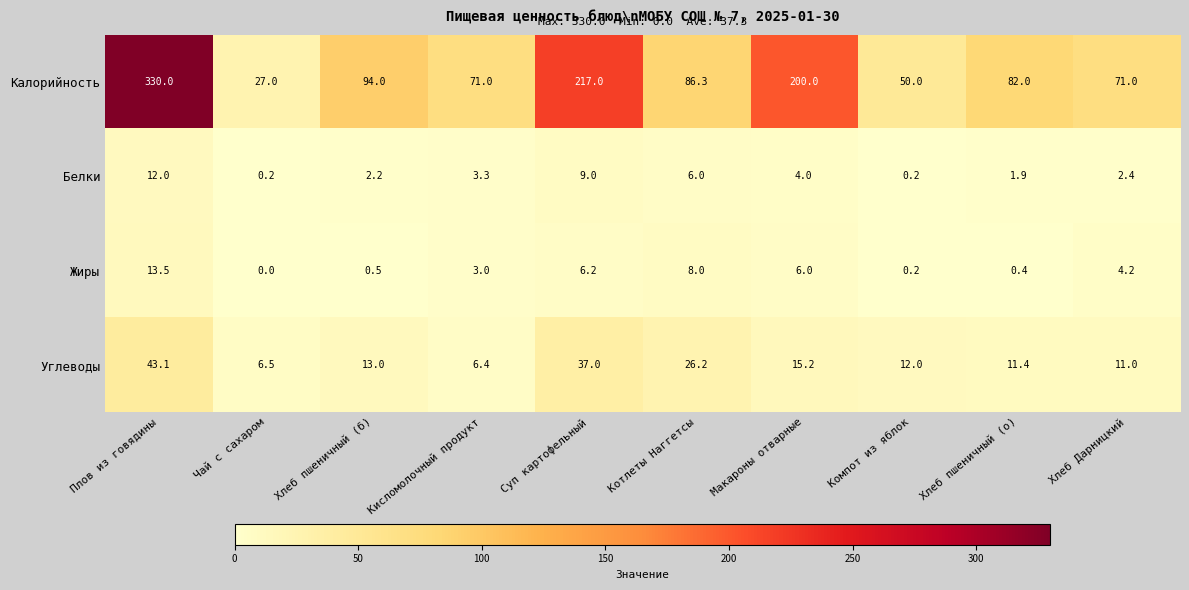

What is the total value across all series at Хлеб Дарницкий?

88.6